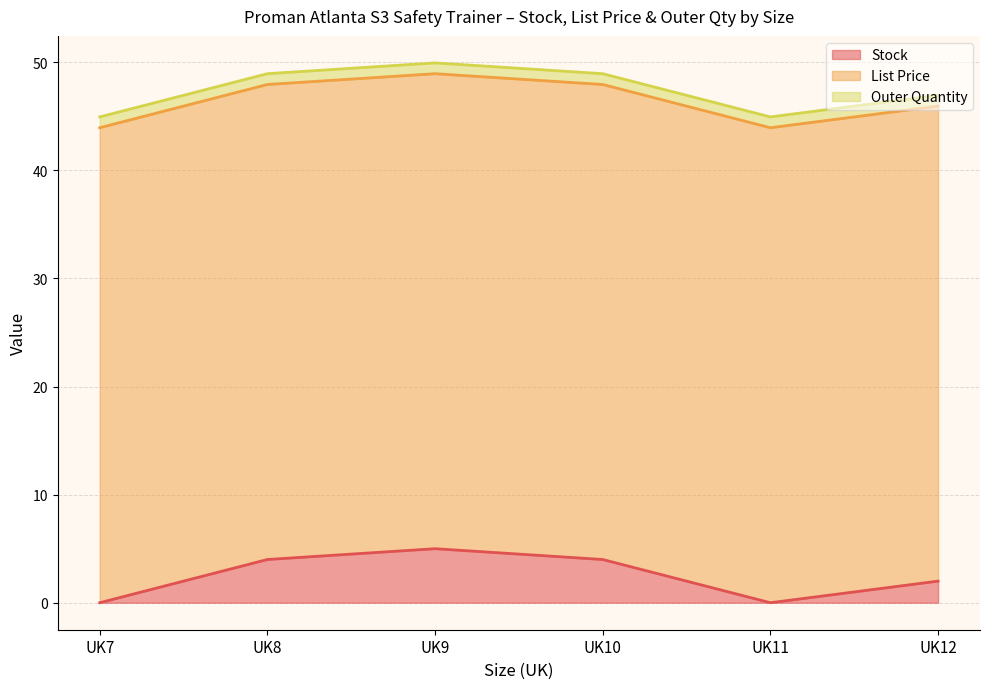

What are all the series names shown in the legend?

Stock, List Price, Outer Quantity